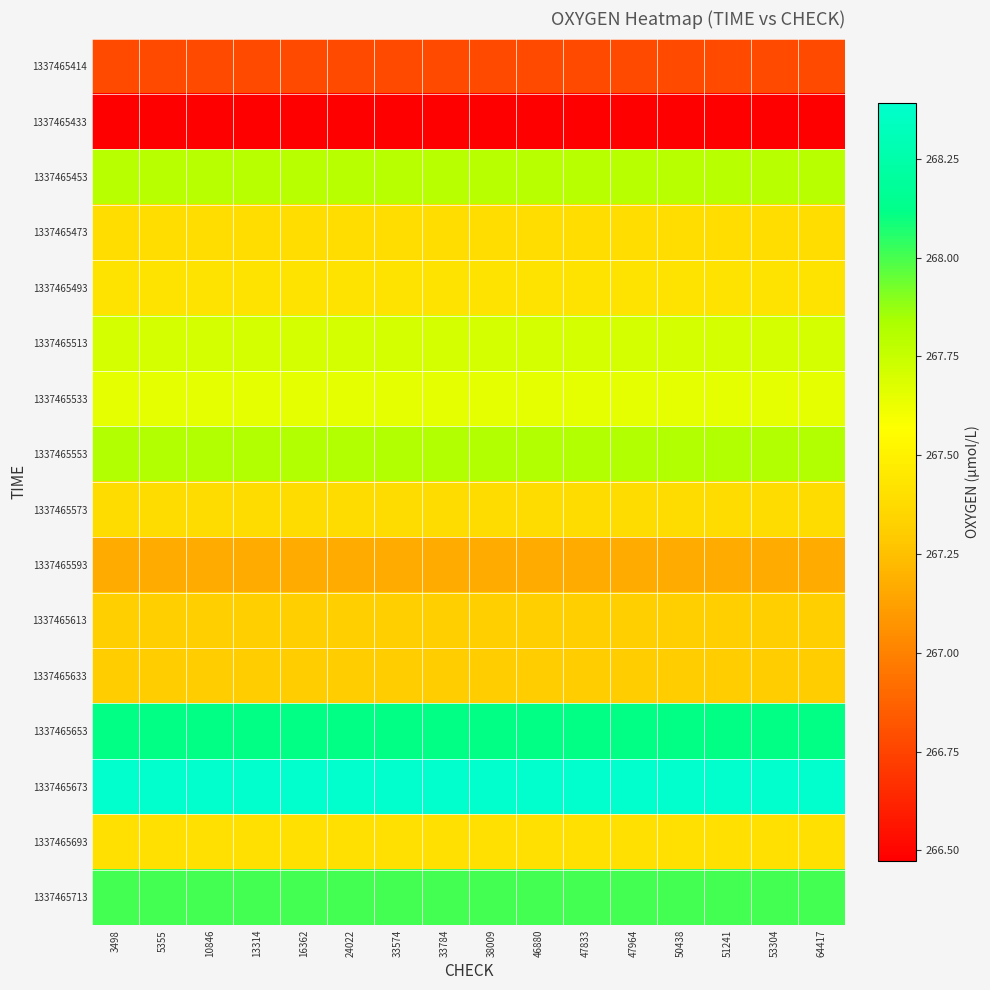

Reading right to left, list all the values displayed in this chart.

1337465414: 64417=266.8	53304=266.8	51241=266.8	50438=266.8	47964=266.8	47833=266.8	46880=266.8	38009=266.8	33784=266.8	33574=266.8	24022=266.8	16362=266.8	13314=266.8	10846=266.8	5355=266.8	3498=266.8
1337465433: 64417=266.5	53304=266.5	51241=266.5	50438=266.5	47964=266.5	47833=266.5	46880=266.5	38009=266.5	33784=266.5	33574=266.5	24022=266.5	16362=266.5	13314=266.5	10846=266.5	5355=266.5	3498=266.5
1337465453: 64417=267.8	53304=267.8	51241=267.8	50438=267.8	47964=267.8	47833=267.8	46880=267.8	38009=267.8	33784=267.8	33574=267.8	24022=267.8	16362=267.8	13314=267.8	10846=267.8	5355=267.8	3498=267.8
1337465473: 64417=267.4	53304=267.4	51241=267.4	50438=267.4	47964=267.4	47833=267.4	46880=267.4	38009=267.4	33784=267.4	33574=267.4	24022=267.4	16362=267.4	13314=267.4	10846=267.4	5355=267.4	3498=267.4
1337465493: 64417=267.4	53304=267.4	51241=267.4	50438=267.4	47964=267.4	47833=267.4	46880=267.4	38009=267.4	33784=267.4	33574=267.4	24022=267.4	16362=267.4	13314=267.4	10846=267.4	5355=267.4	3498=267.4
1337465513: 64417=267.7	53304=267.7	51241=267.7	50438=267.7	47964=267.7	47833=267.7	46880=267.7	38009=267.7	33784=267.7	33574=267.7	24022=267.7	16362=267.7	13314=267.7	10846=267.7	5355=267.7	3498=267.7
1337465533: 64417=267.6	53304=267.6	51241=267.6	50438=267.6	47964=267.6	47833=267.6	46880=267.6	38009=267.6	33784=267.6	33574=267.6	24022=267.6	16362=267.6	13314=267.6	10846=267.6	5355=267.6	3498=267.6
1337465553: 64417=267.8	53304=267.8	51241=267.8	50438=267.8	47964=267.8	47833=267.8	46880=267.8	38009=267.8	33784=267.8	33574=267.8	24022=267.8	16362=267.8	13314=267.8	10846=267.8	5355=267.8	3498=267.8
1337465573: 64417=267.4	53304=267.4	51241=267.4	50438=267.4	47964=267.4	47833=267.4	46880=267.4	38009=267.4	33784=267.4	33574=267.4	24022=267.4	16362=267.4	13314=267.4	10846=267.4	5355=267.4	3498=267.4
1337465593: 64417=267.2	53304=267.2	51241=267.2	50438=267.2	47964=267.2	47833=267.2	46880=267.2	38009=267.2	33784=267.2	33574=267.2	24022=267.2	16362=267.2	13314=267.2	10846=267.2	5355=267.2	3498=267.2
1337465613: 64417=267.3	53304=267.3	51241=267.3	50438=267.3	47964=267.3	47833=267.3	46880=267.3	38009=267.3	33784=267.3	33574=267.3	24022=267.3	16362=267.3	13314=267.3	10846=267.3	5355=267.3	3498=267.3
1337465633: 64417=267.3	53304=267.3	51241=267.3	50438=267.3	47964=267.3	47833=267.3	46880=267.3	38009=267.3	33784=267.3	33574=267.3	24022=267.3	16362=267.3	13314=267.3	10846=267.3	5355=267.3	3498=267.3
1337465653: 64417=268.1	53304=268.1	51241=268.1	50438=268.1	47964=268.1	47833=268.1	46880=268.1	38009=268.1	33784=268.1	33574=268.1	24022=268.1	16362=268.1	13314=268.1	10846=268.1	5355=268.1	3498=268.1
1337465673: 64417=268.4	53304=268.4	51241=268.4	50438=268.4	47964=268.4	47833=268.4	46880=268.4	38009=268.4	33784=268.4	33574=268.4	24022=268.4	16362=268.4	13314=268.4	10846=268.4	5355=268.4	3498=268.4
1337465693: 64417=267.4	53304=267.4	51241=267.4	50438=267.4	47964=267.4	47833=267.4	46880=267.4	38009=267.4	33784=267.4	33574=267.4	24022=267.4	16362=267.4	13314=267.4	10846=267.4	5355=267.4	3498=267.4
1337465713: 64417=268.0	53304=268.0	51241=268.0	50438=268.0	47964=268.0	47833=268.0	46880=268.0	38009=268.0	33784=268.0	33574=268.0	24022=268.0	16362=268.0	13314=268.0	10846=268.0	5355=268.0	3498=268.0